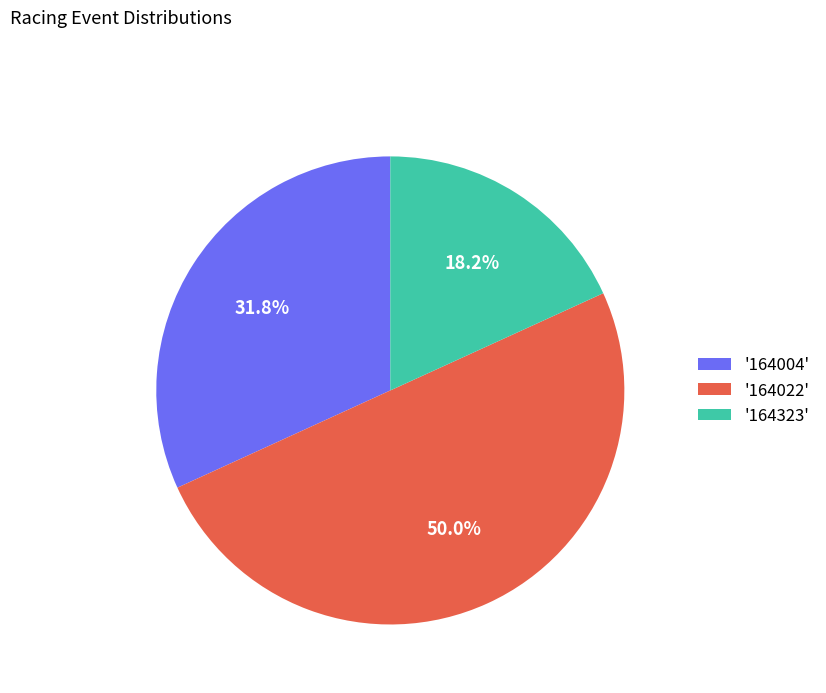

To the nearest percent, what is the difference between the largest and smallest slice percentages?

32%